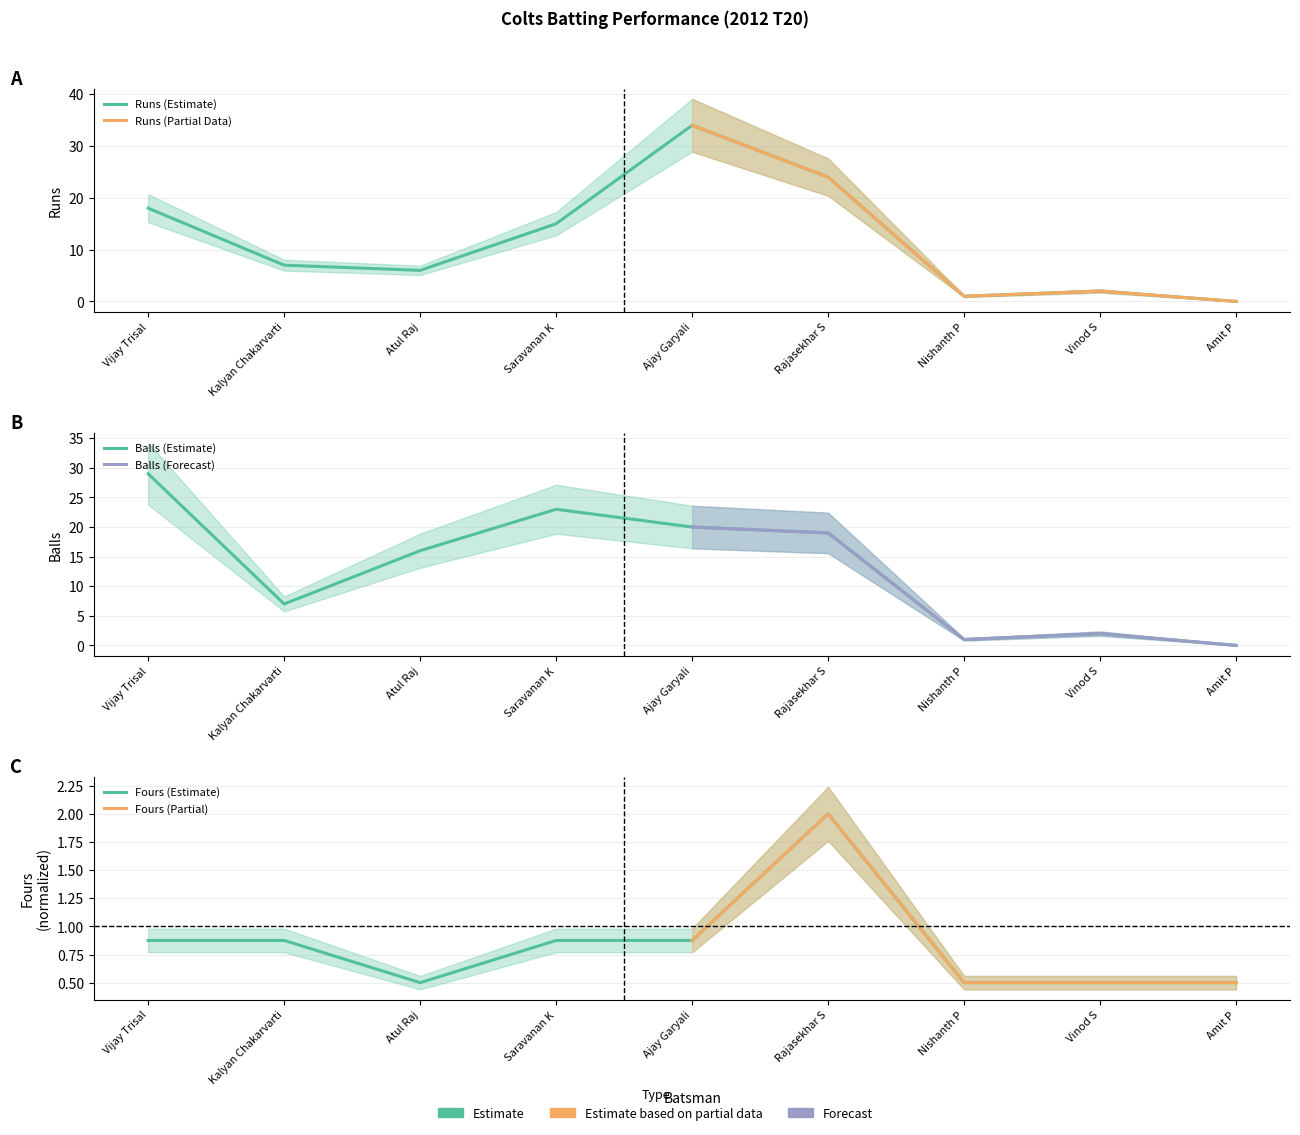

How many times do Fours and Balls cross each other?

1